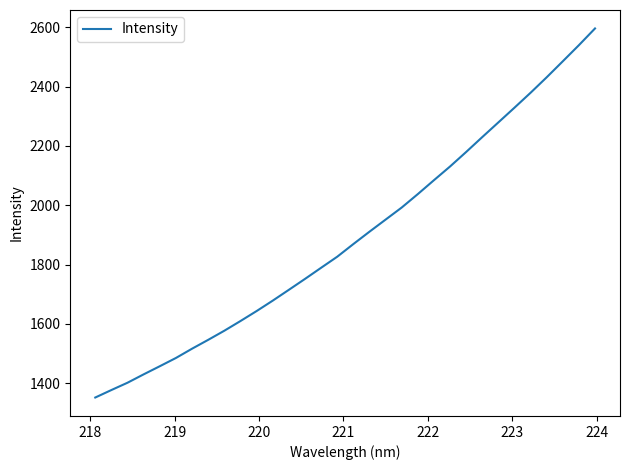

What is the greatest value displayed?

2596.0